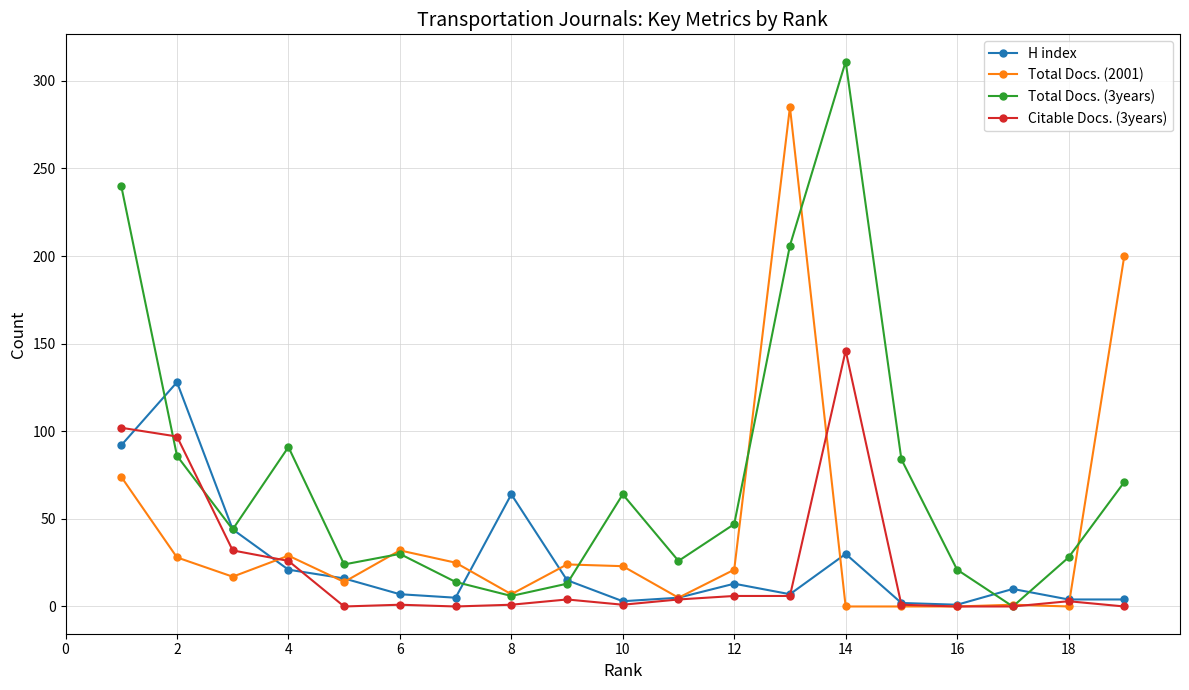

How many interior local peaks does the H index series have?

5